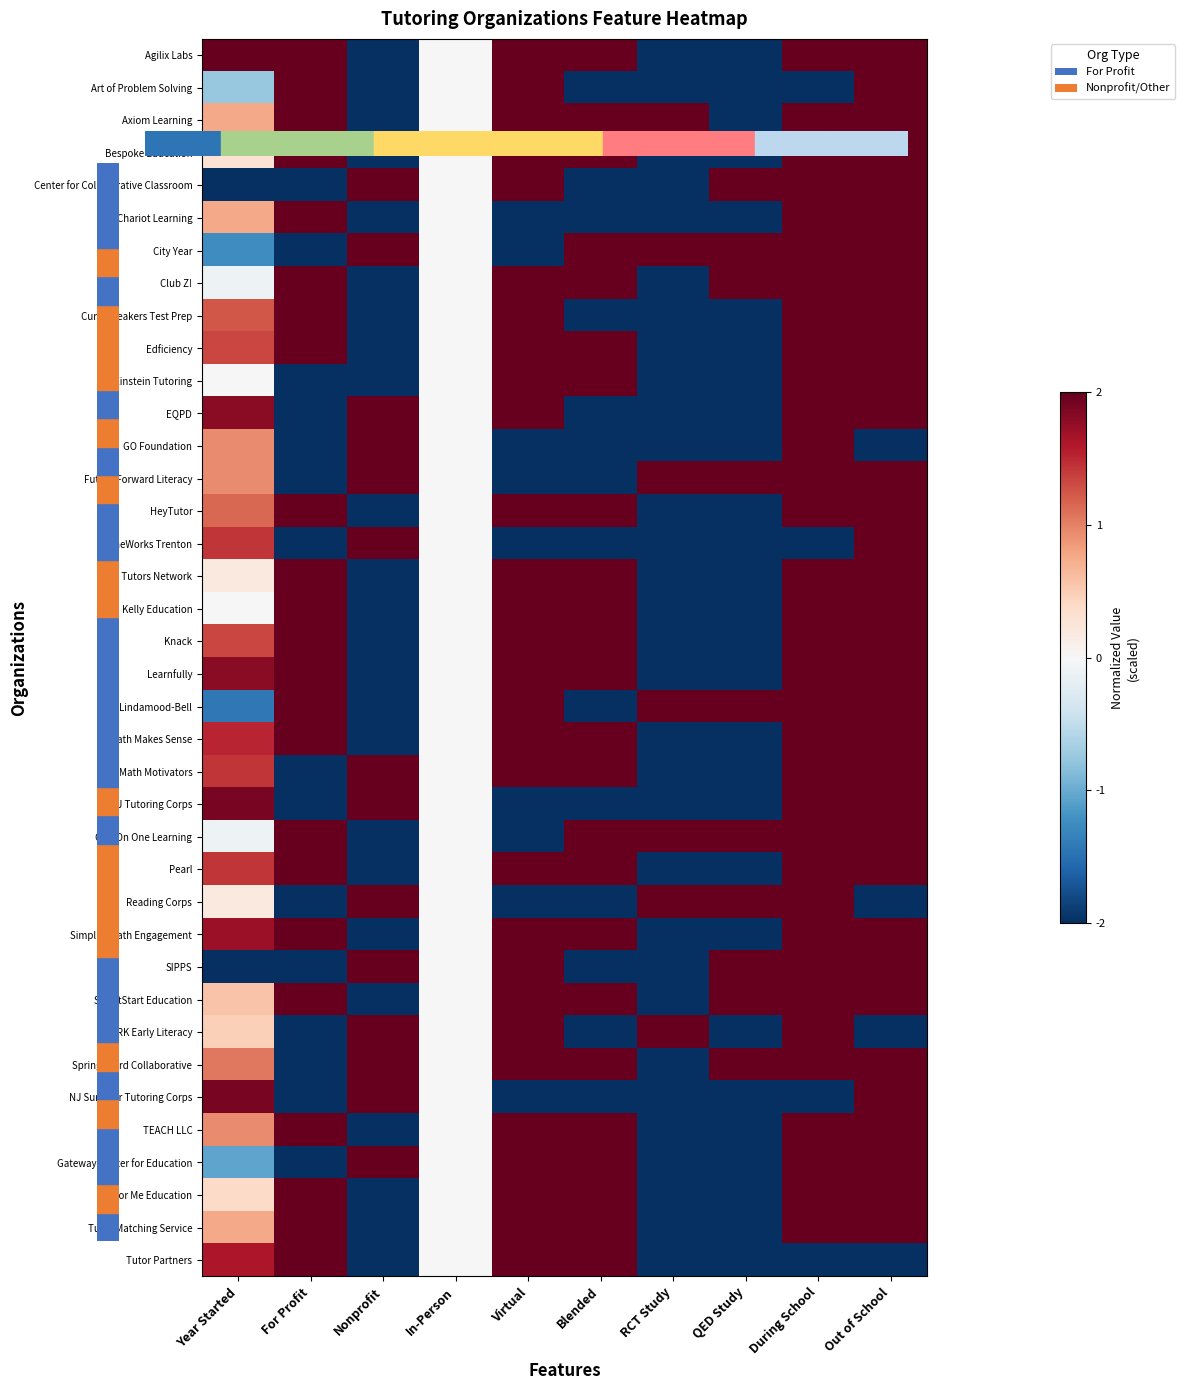

Which has a higher value, Blended or Nonprofit?

Blended